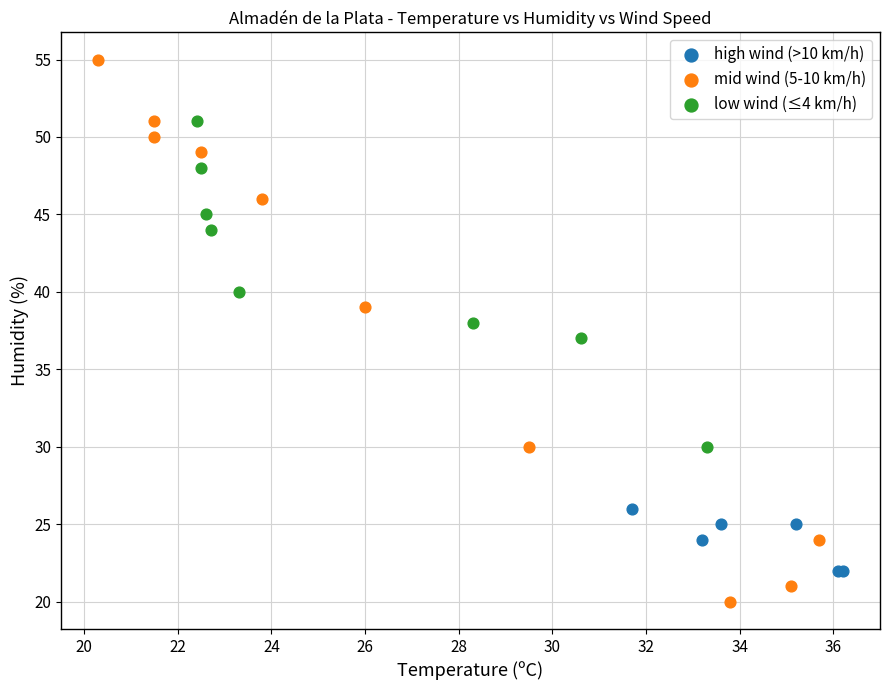

Which series has the largest Y range (max minus min)?

mid wind (5-10 km/h)